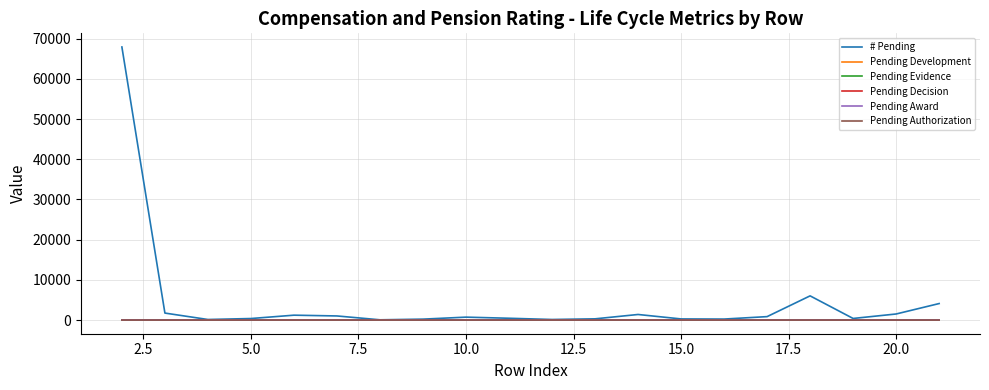

How many distinct data groups are displayed?

6